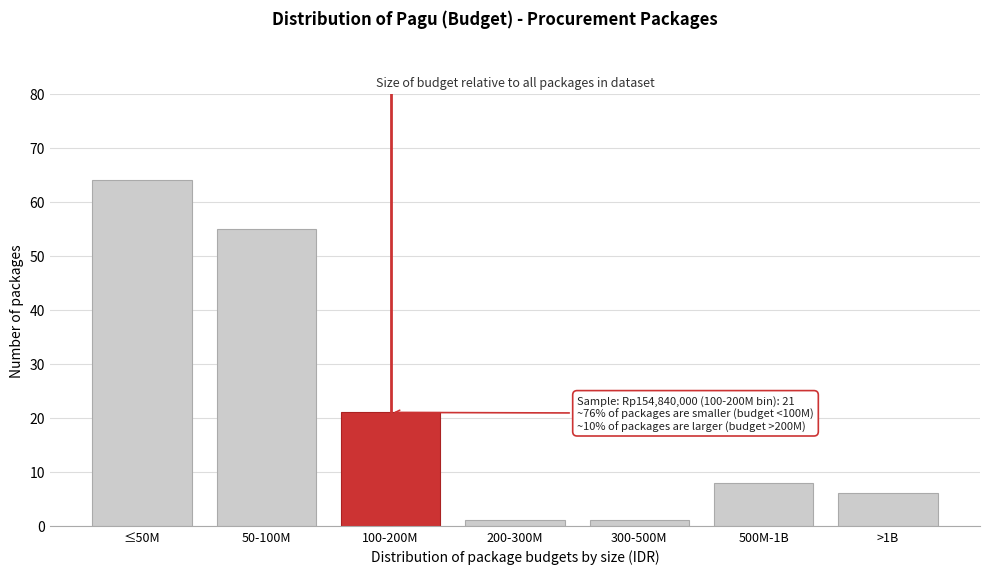

Reading left to right, extract all data points from this chart.

≤50M=64	50-100M=55	100-200M=21	200-300M=1	300-500M=1	500M-1B=8	>1B=6